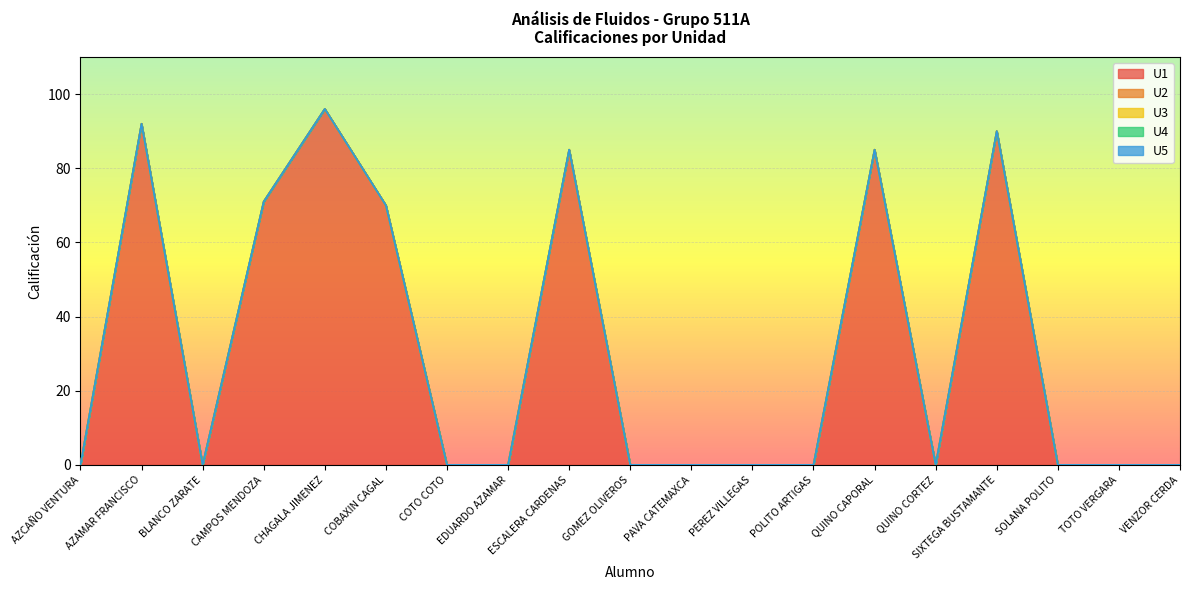

Reading left to right, what are all the values shown in this chart?

U1: 0	92	0	71	96	70	0	0	85	0	0	0	0	85	0	90	0	0	0
U2: 0	0	0	0	0	0	0	0	0	0	0	0	0	0	0	0	0	0	0
U3: 0	0	0	0	0	0	0	0	0	0	0	0	0	0	0	0	0	0	0
U4: 0	0	0	0	0	0	0	0	0	0	0	0	0	0	0	0	0	0	0
U5: 0	0	0	0	0	0	0	0	0	0	0	0	0	0	0	0	0	0	0